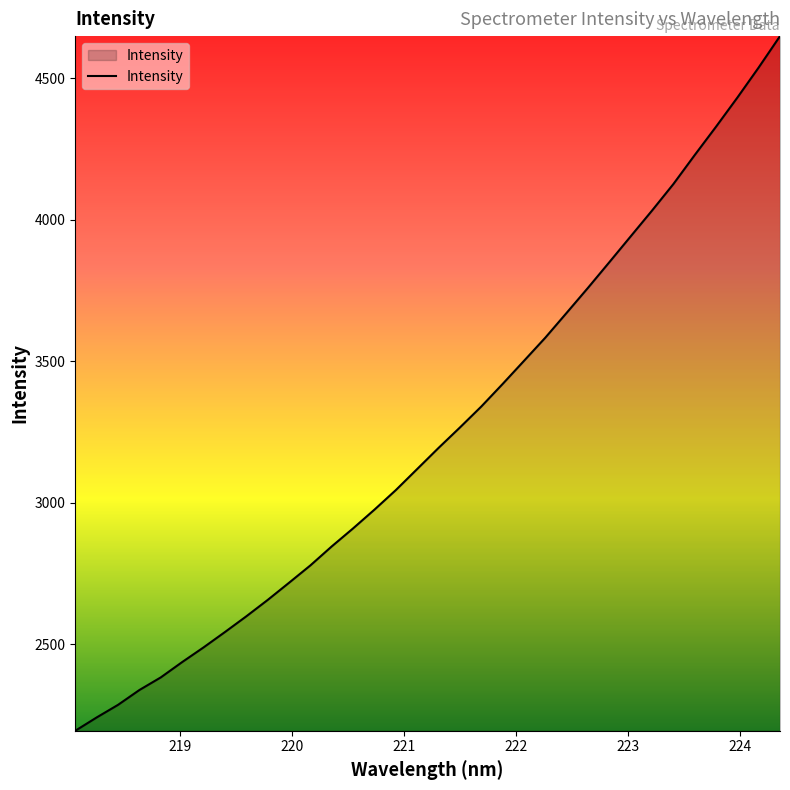

Count the number of data series in this chart.

1